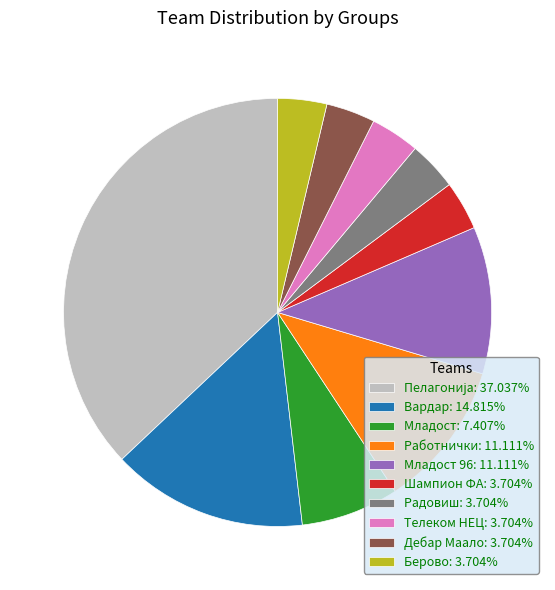

What is the ratio of the value at Радовиш: 3.704% to the value at Младост 96: 11.111%?

0.3